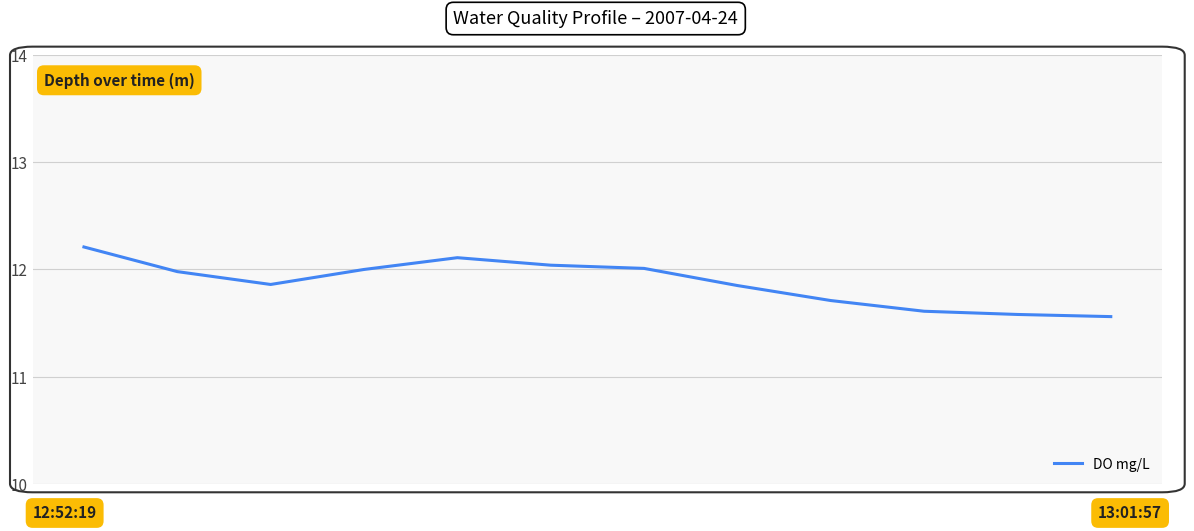

What is the maximum value shown in the chart?

12.2